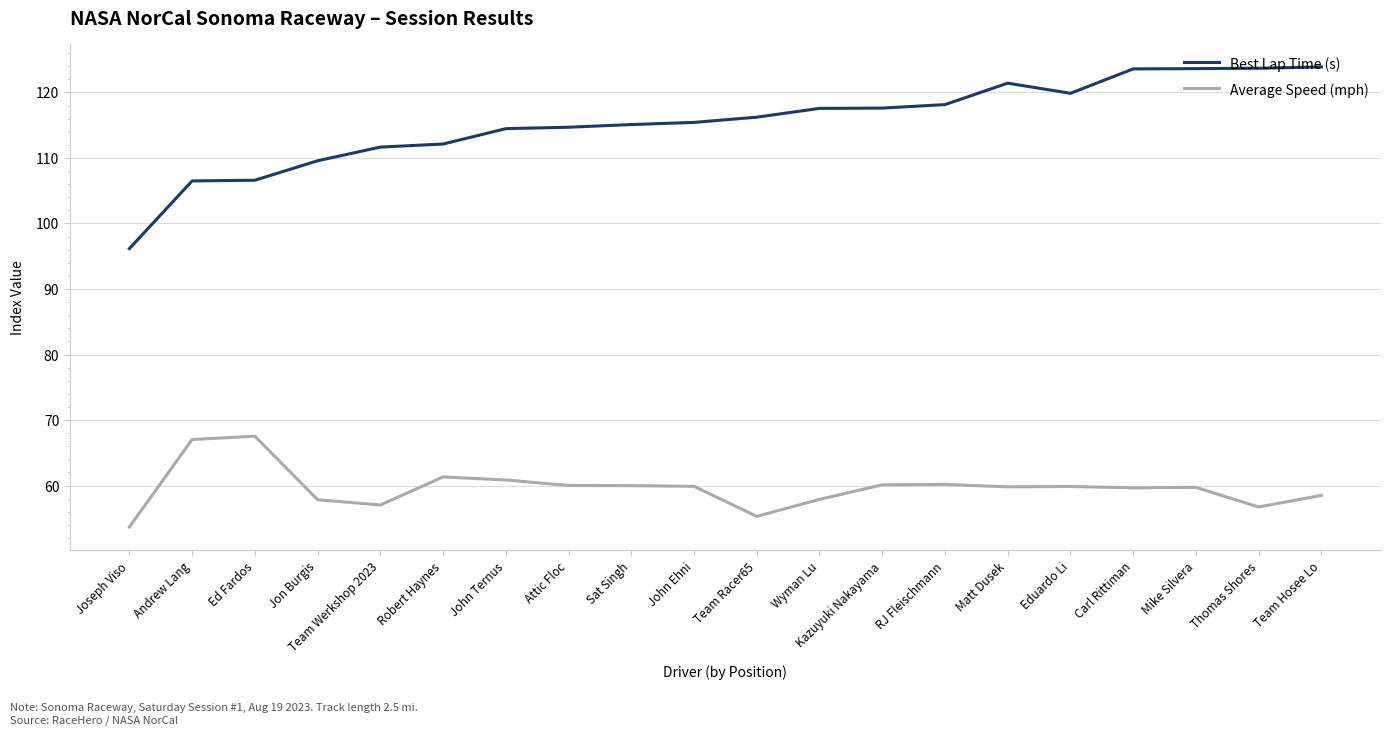

True or false: Best Lap Time (s) has a value of 205.5 at Mike Silvera.

False